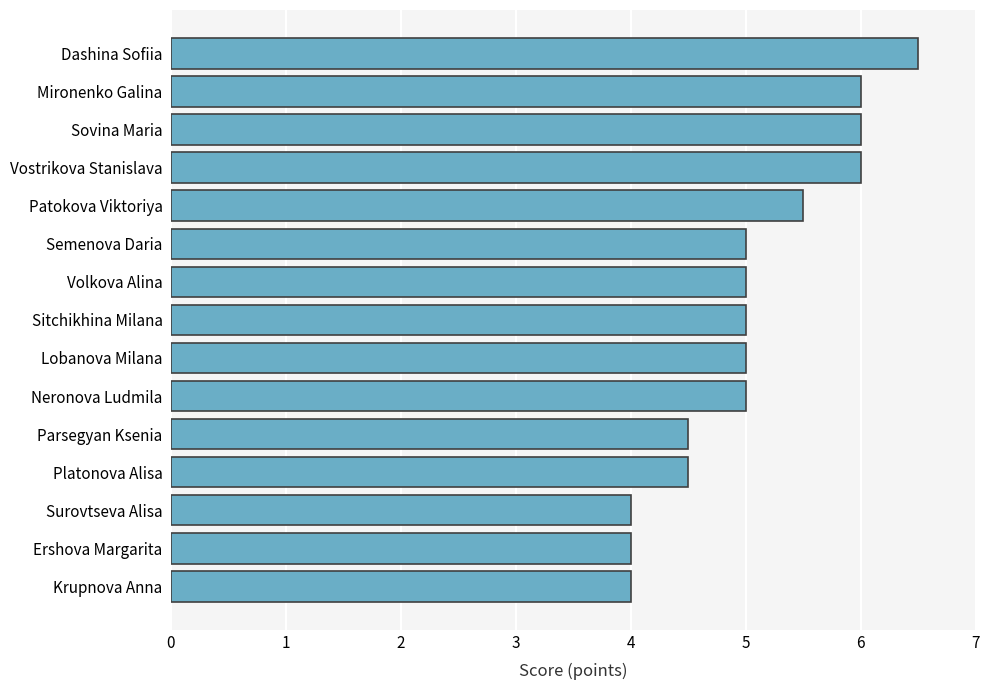

How many series are shown in this chart?

1